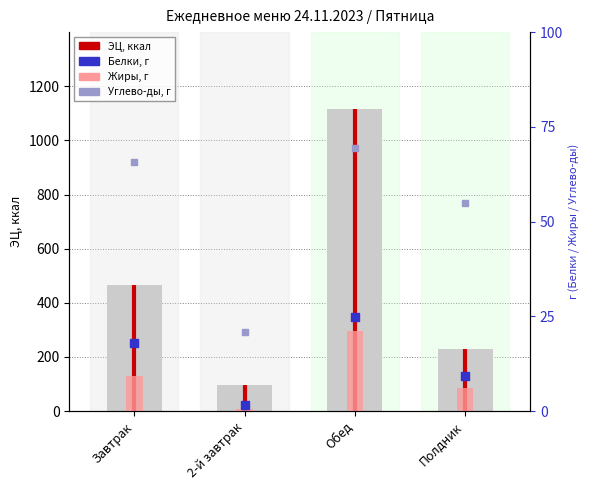

Which series has the largest total across all categories?

ЭЦ, ккал